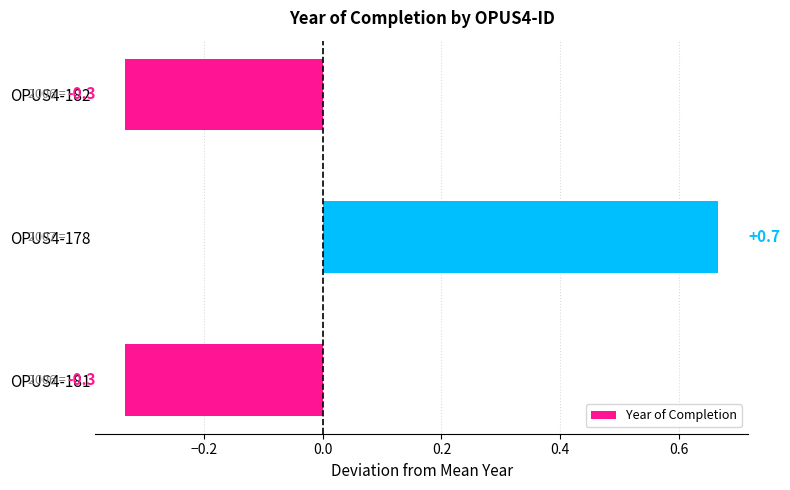

How many values exceed 0?

1